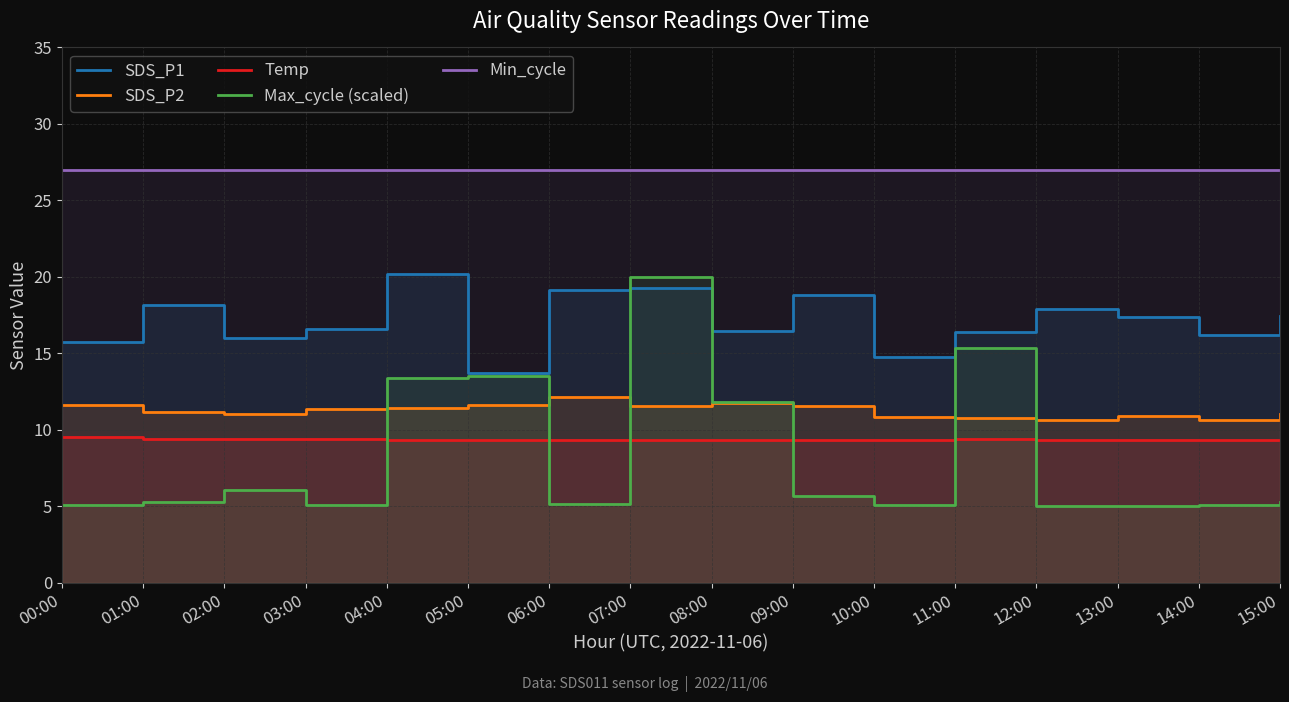

What is the label of the 16th point from the right?

00:00